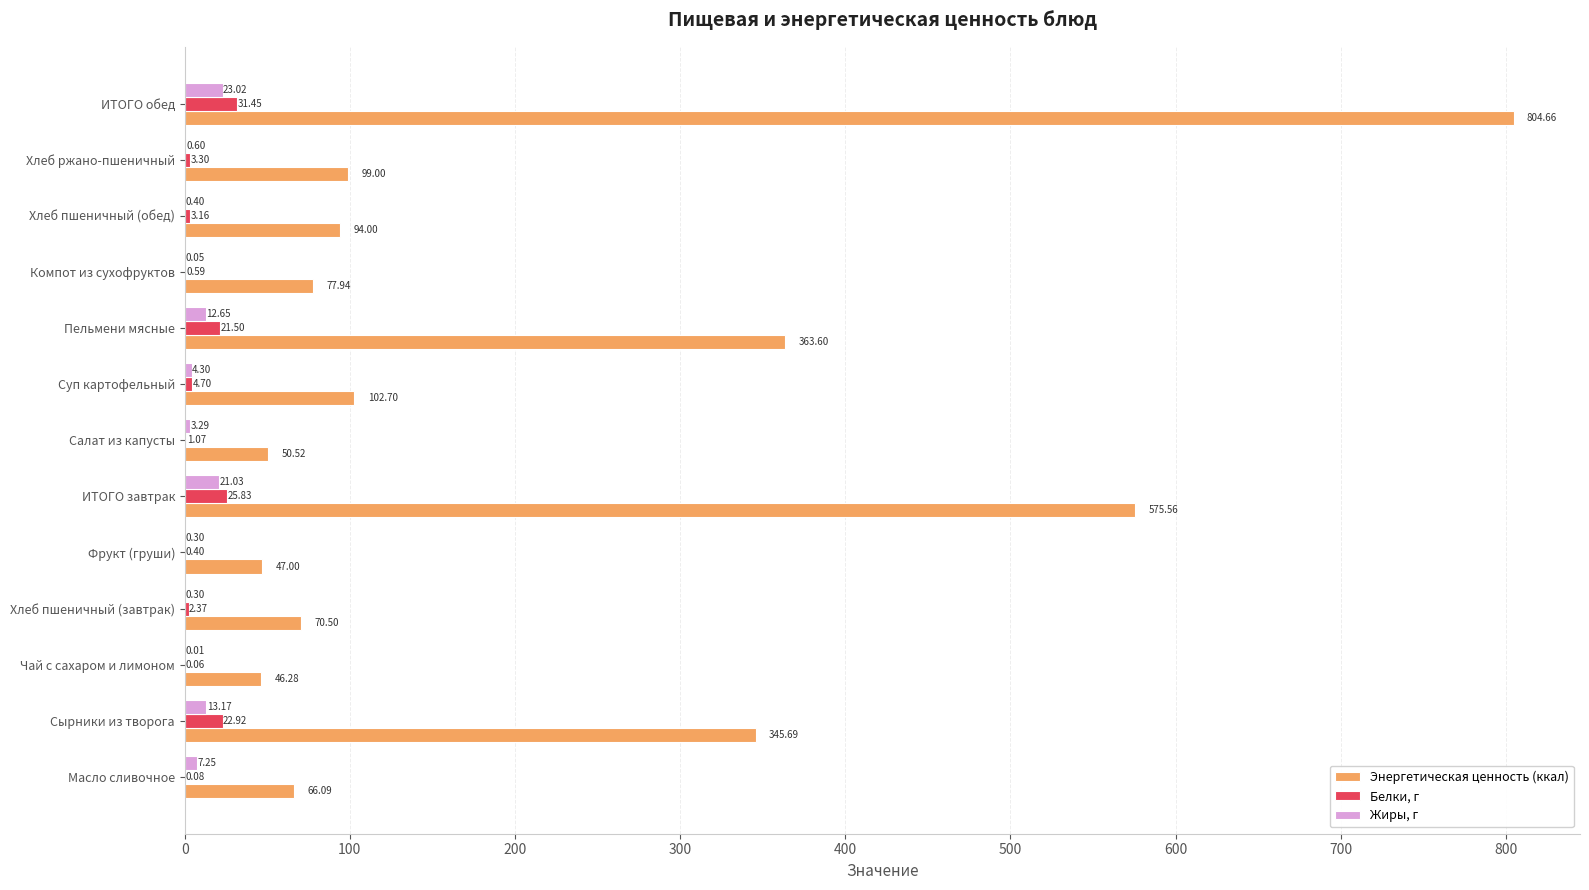

Which series has the widest spread of values?

Энергетическая ценность (ккал)